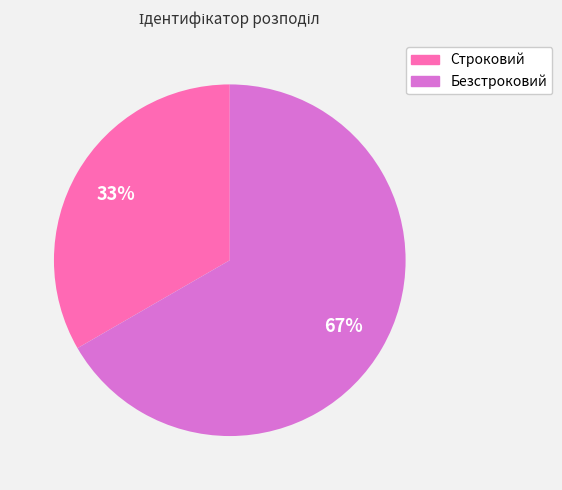

Combined, do Безстроковий and Строковий account for over 50%?

Yes